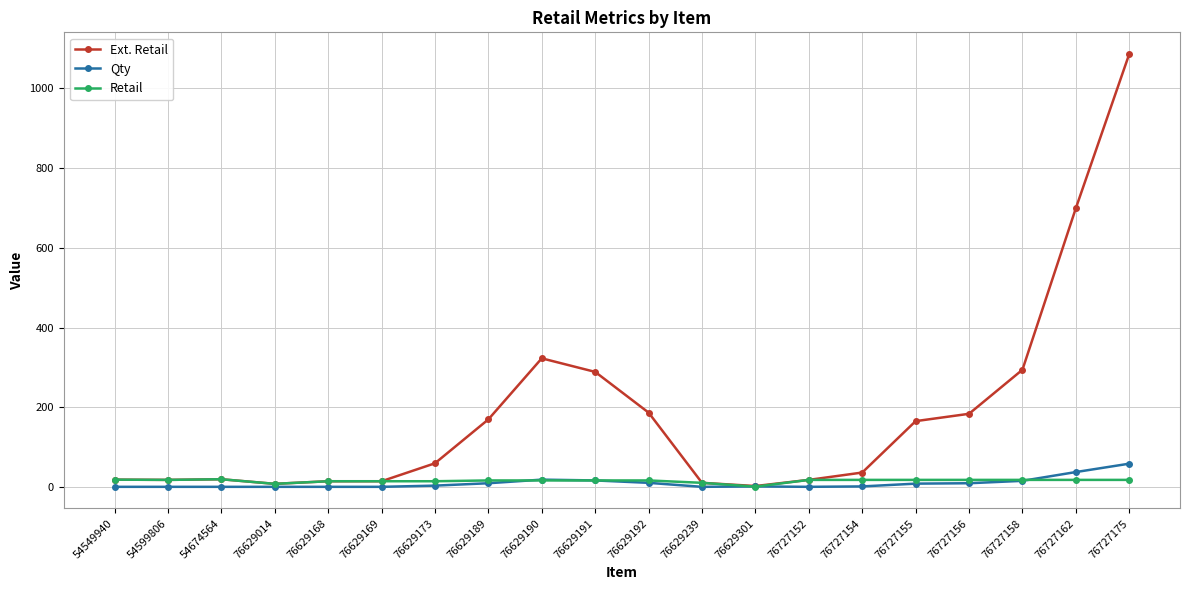

What is the maximum value shown in the chart?

1085.0